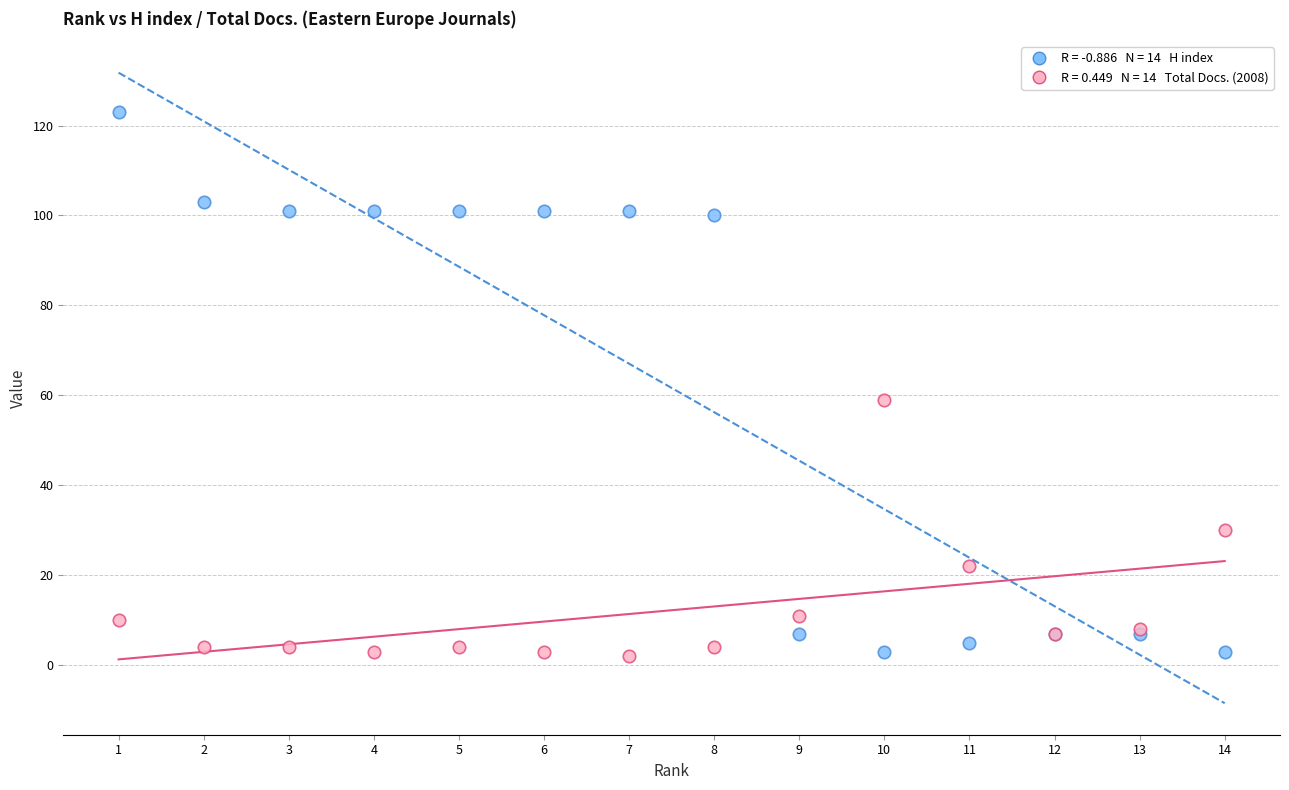

Across all series, what Y value is closest to 62?

59